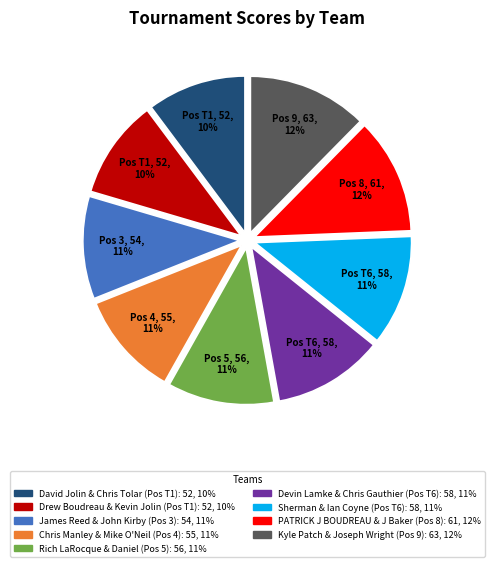

Which has a higher value, Kyle Patch & Joseph Wright or Chris Manley & Mike O'Neil?

Kyle Patch & Joseph Wright